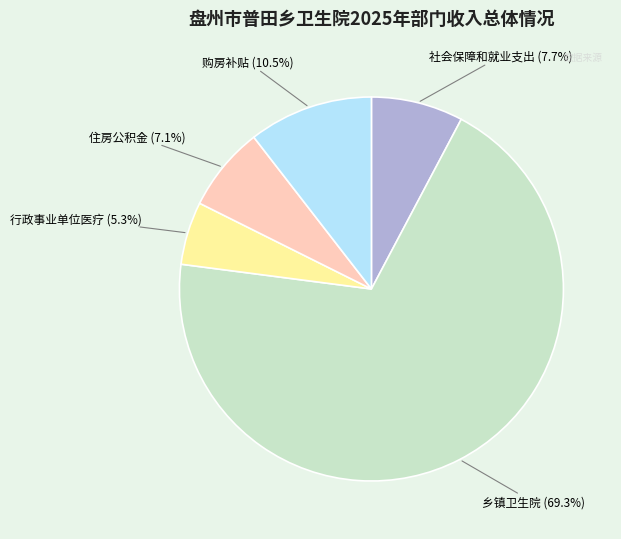

How many slices are in this pie chart?

5